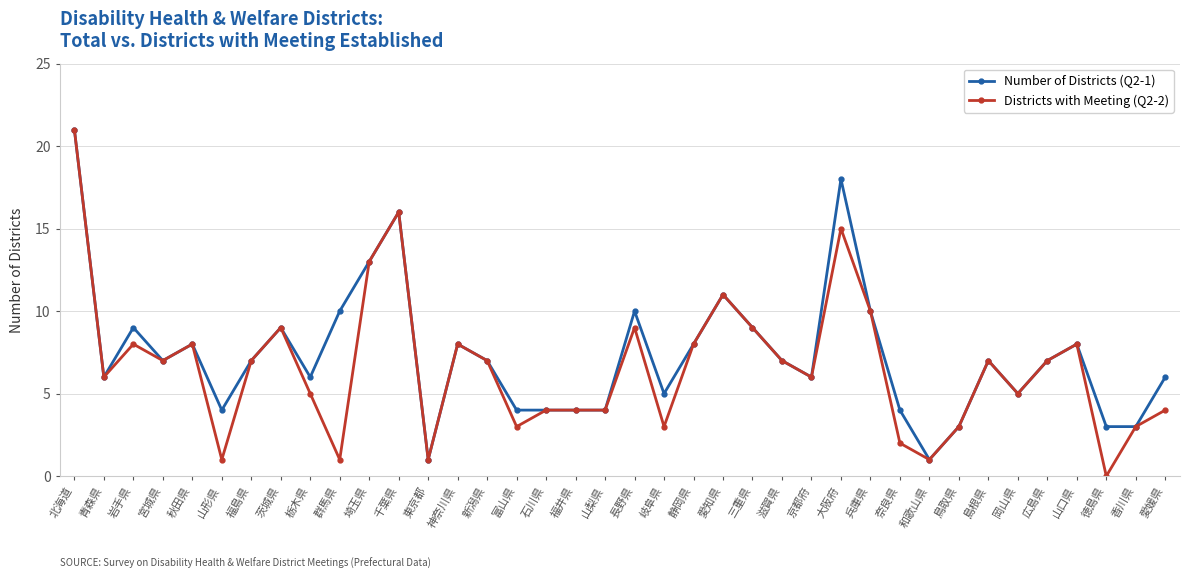

What is the maximum value shown in the chart?

21